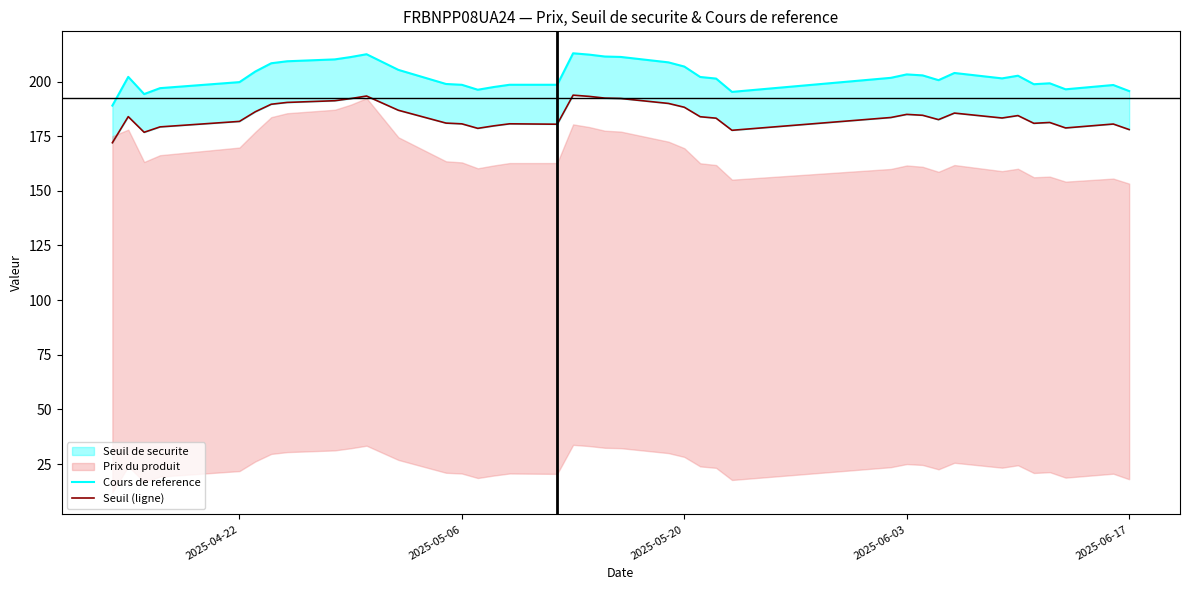

What is the greatest value displayed?

212.9